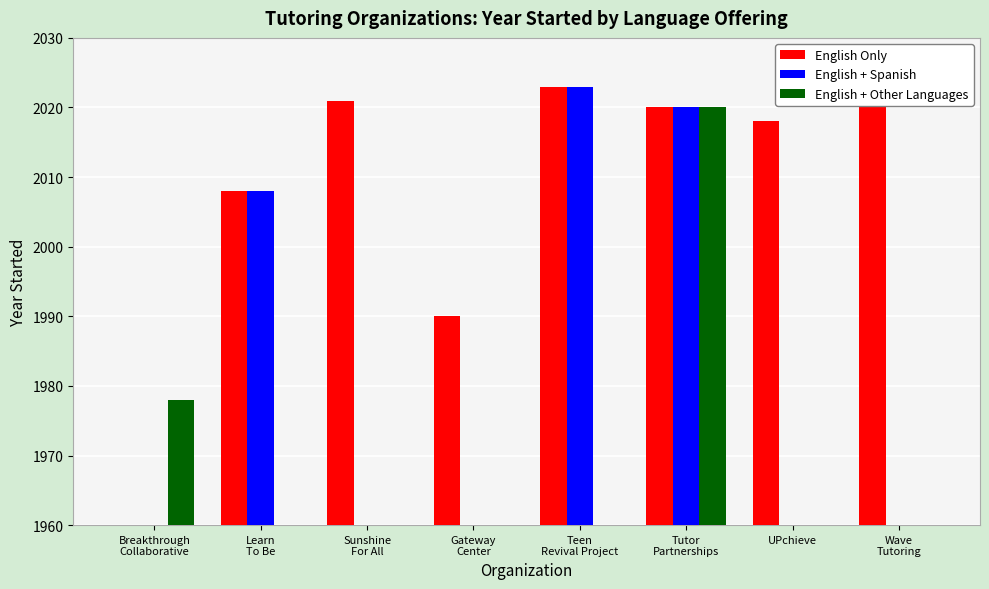

List the series in order of their overall mean, highest first.

English Only, English + Spanish, English + Other Languages